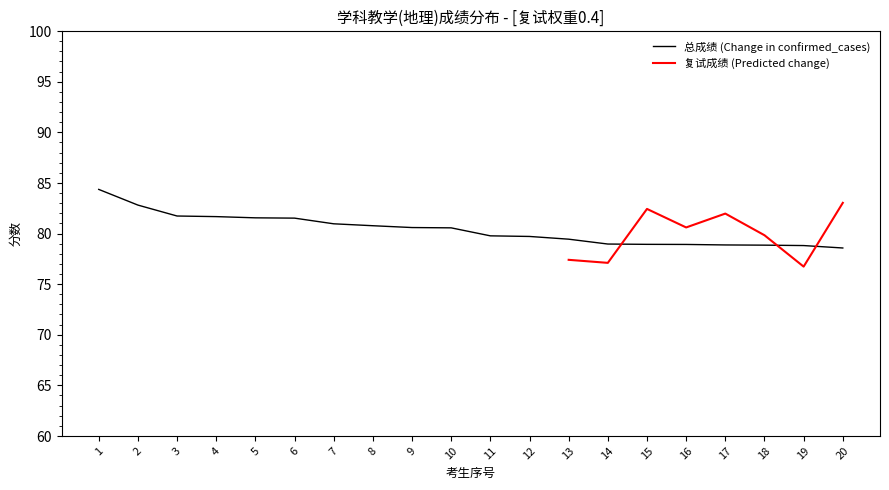

What is the difference between the values at 5 and 9?

1.0